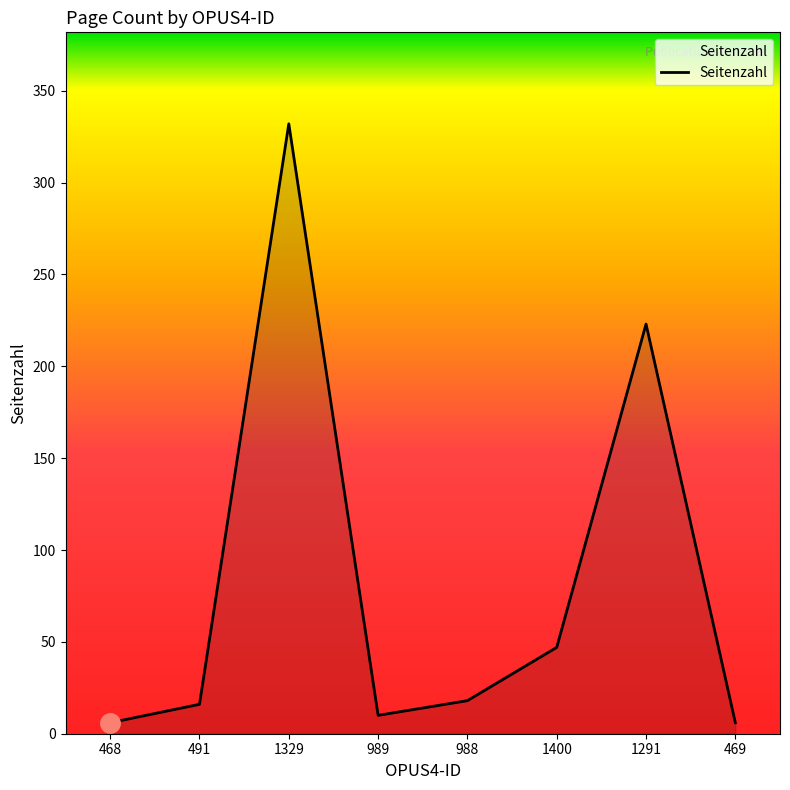

How many lines are shown in the chart?

1